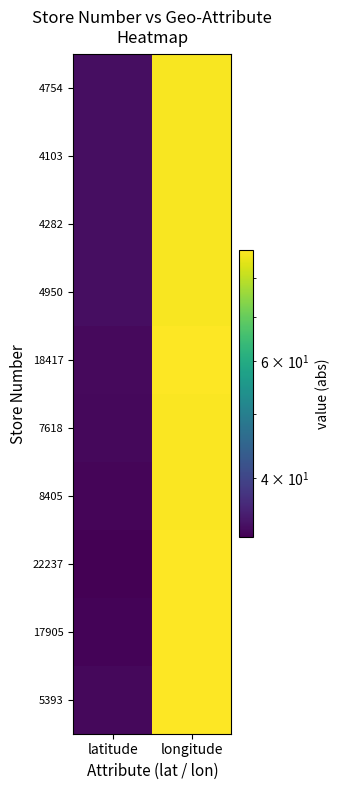

Rank the series at latitude from lowest to highest value.

22237, 17905, 8405, 5393, 7618, 18417, 4754, 4103, 4950, 4282